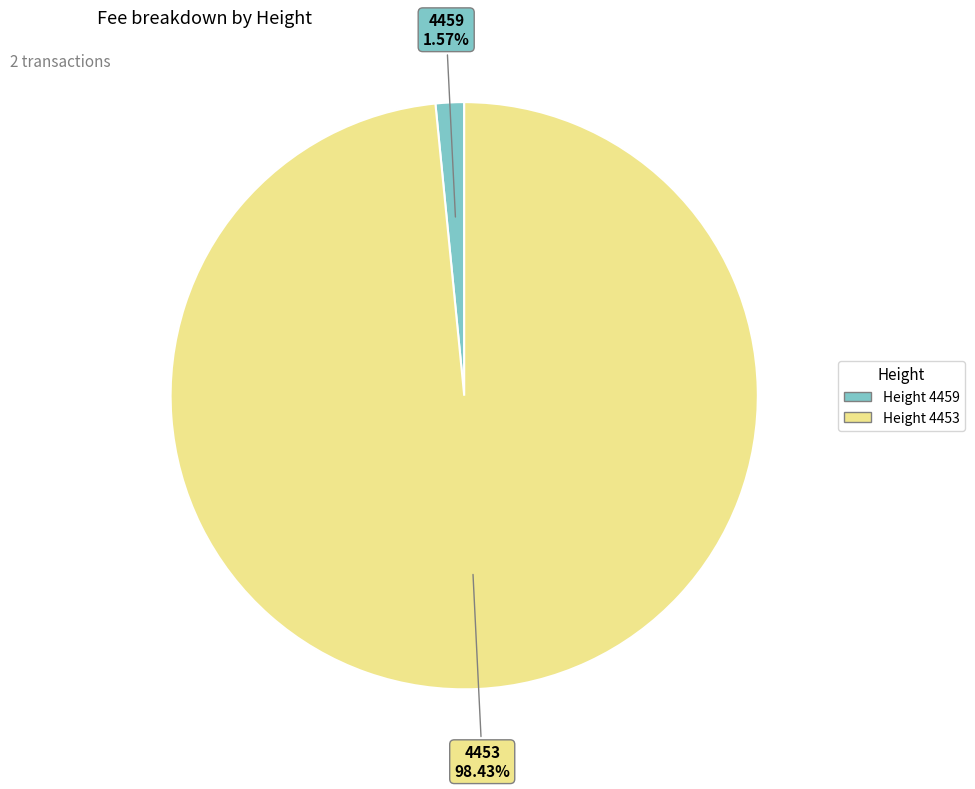

Is there a majority slice in this chart?

Yes